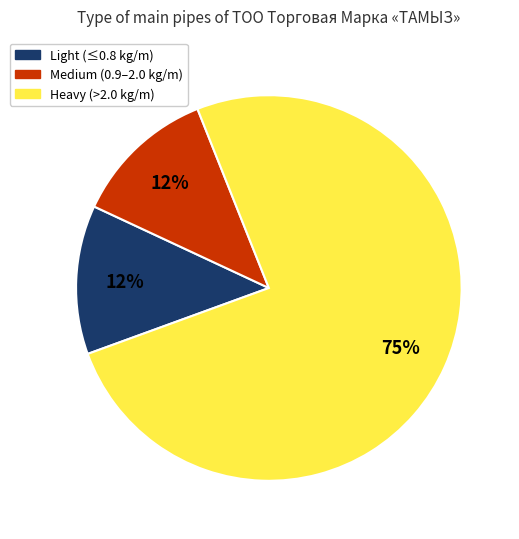

Which slice is the largest?

Heavy (>2.0 kg/m)